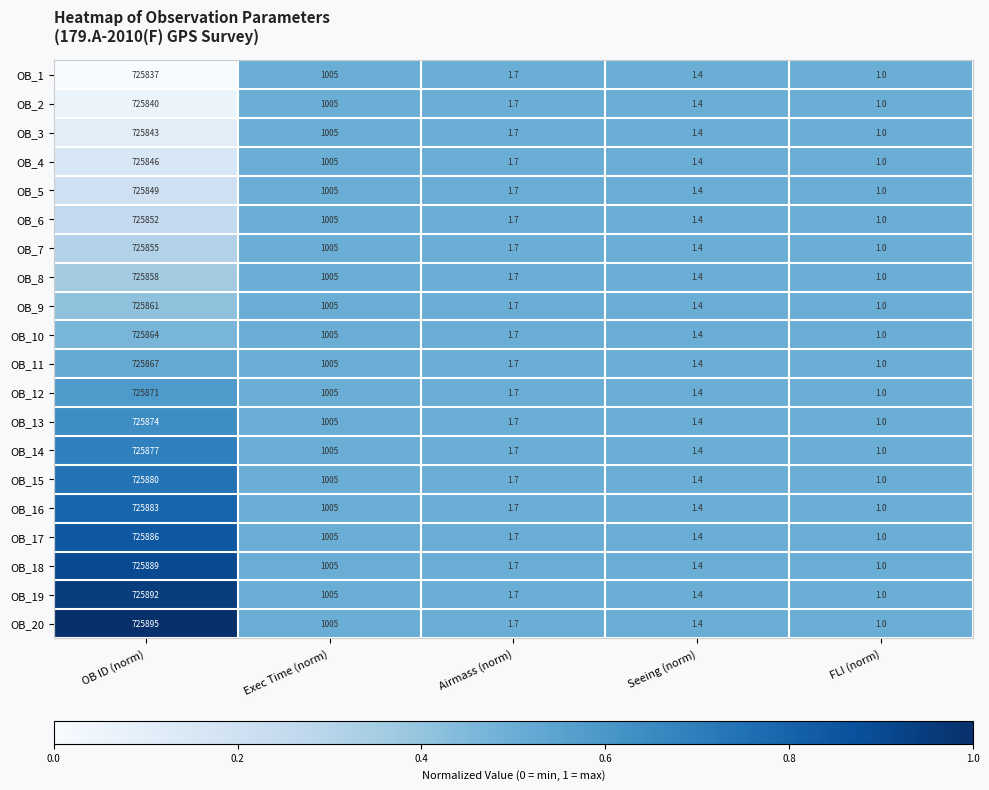

Which series has the widest spread of values?

OB_20